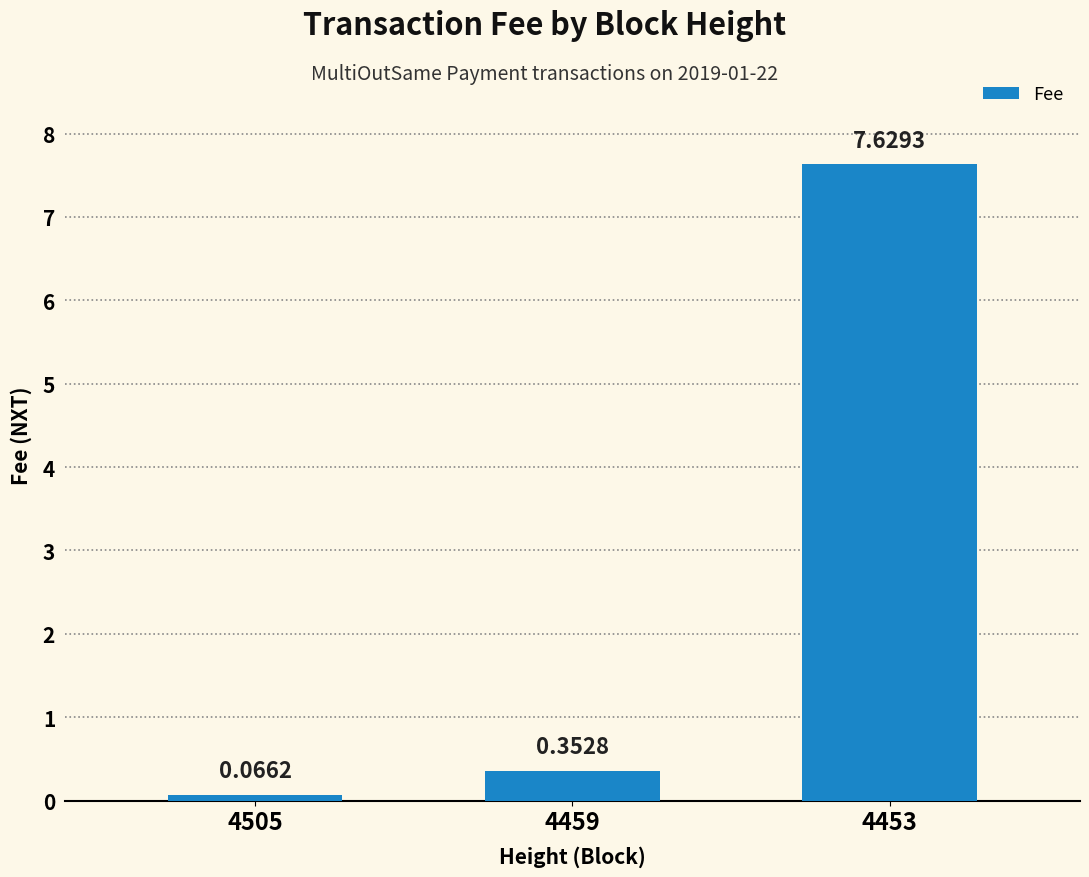

How many bars are there in total?

3